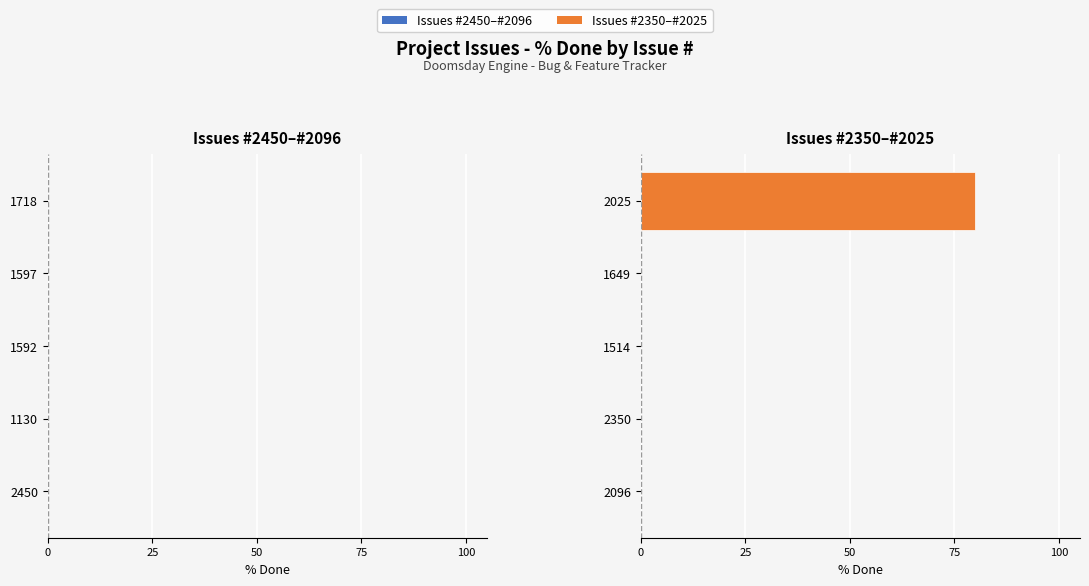

True or false: the data shows 80 at 2025.

True